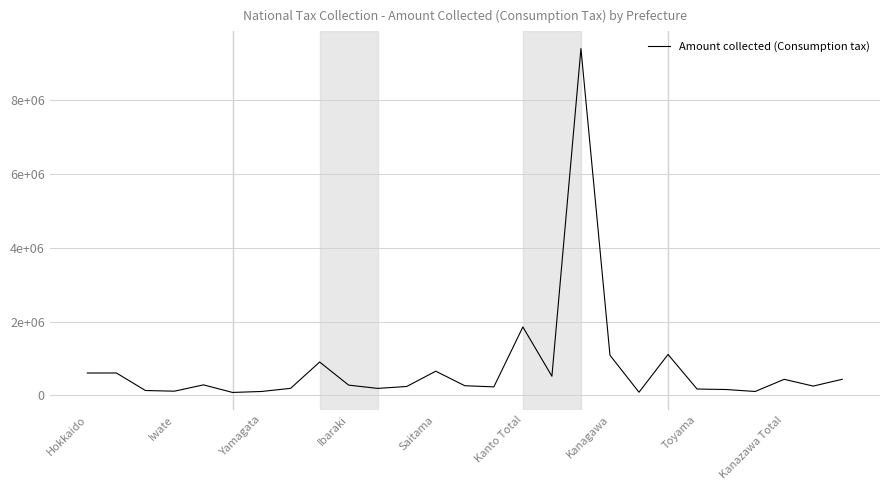

How many points are higher than both their immediate neighbors (excluding endpoints)?

8